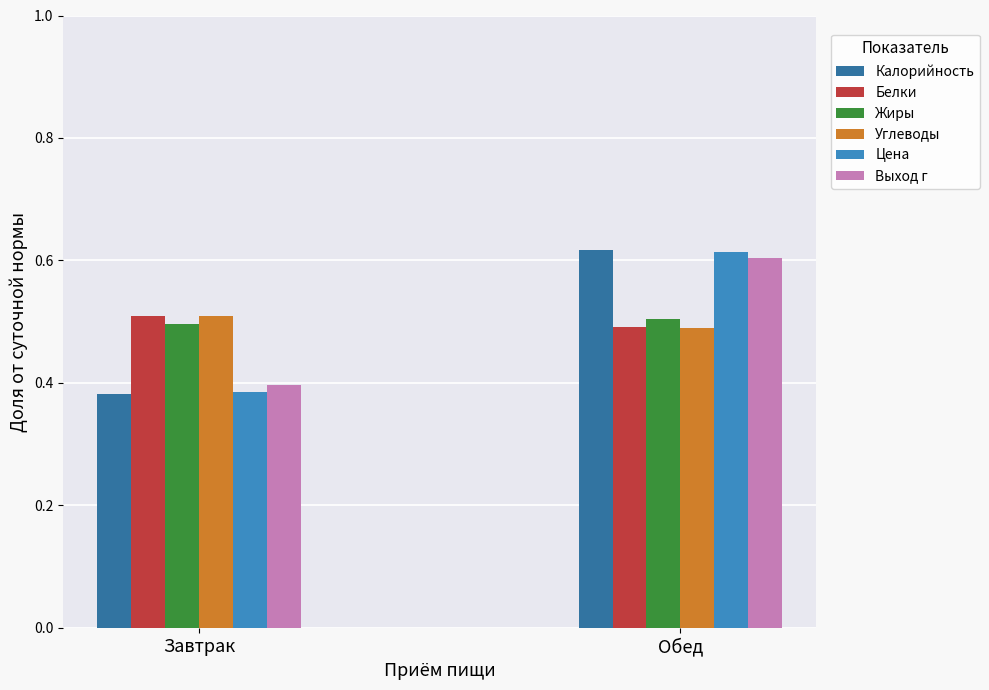

What is the difference between the maximum and minimum values in the Калорийность series?

0.2